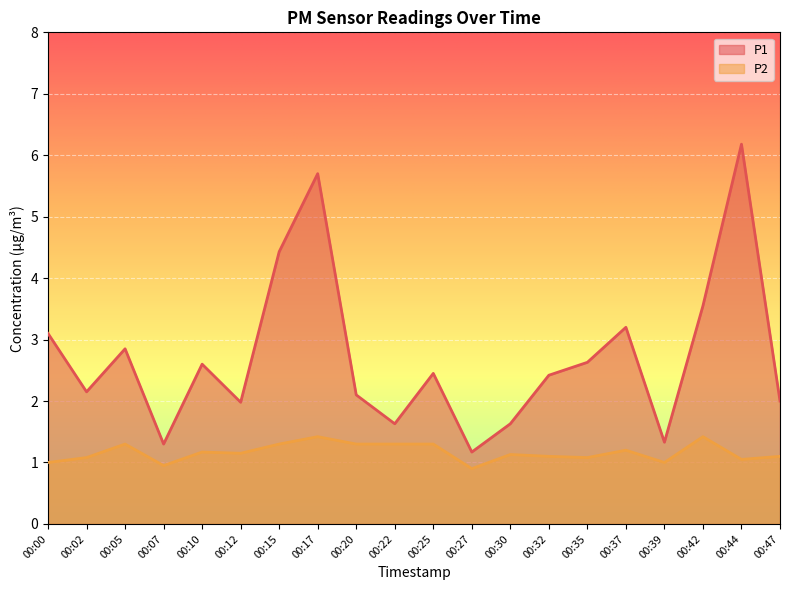

What is the minimum value shown in the chart?

0.9